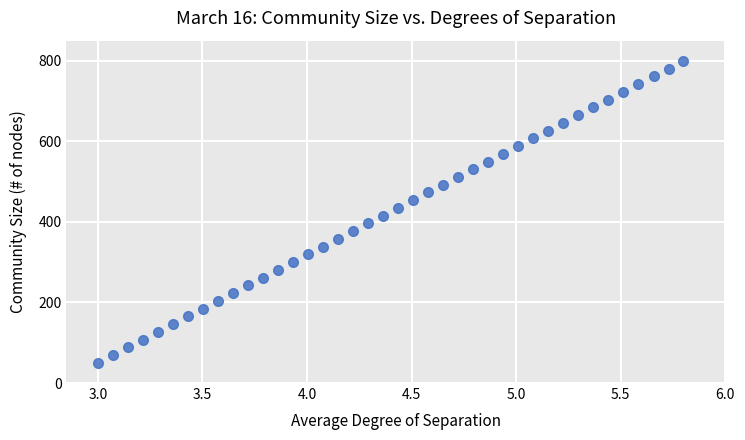

What is the range of Y values (max minus min)?

750.0